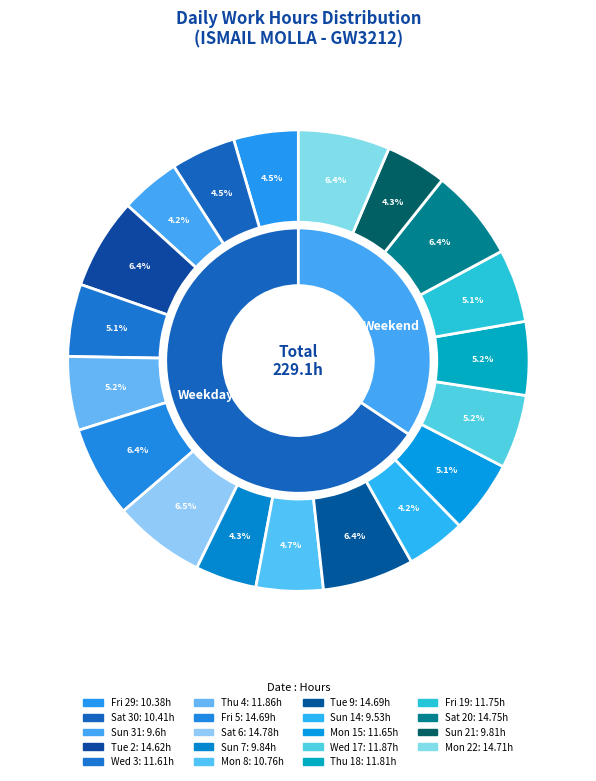

The Fri 29 slice represents 1% of the pie. True or false?

False